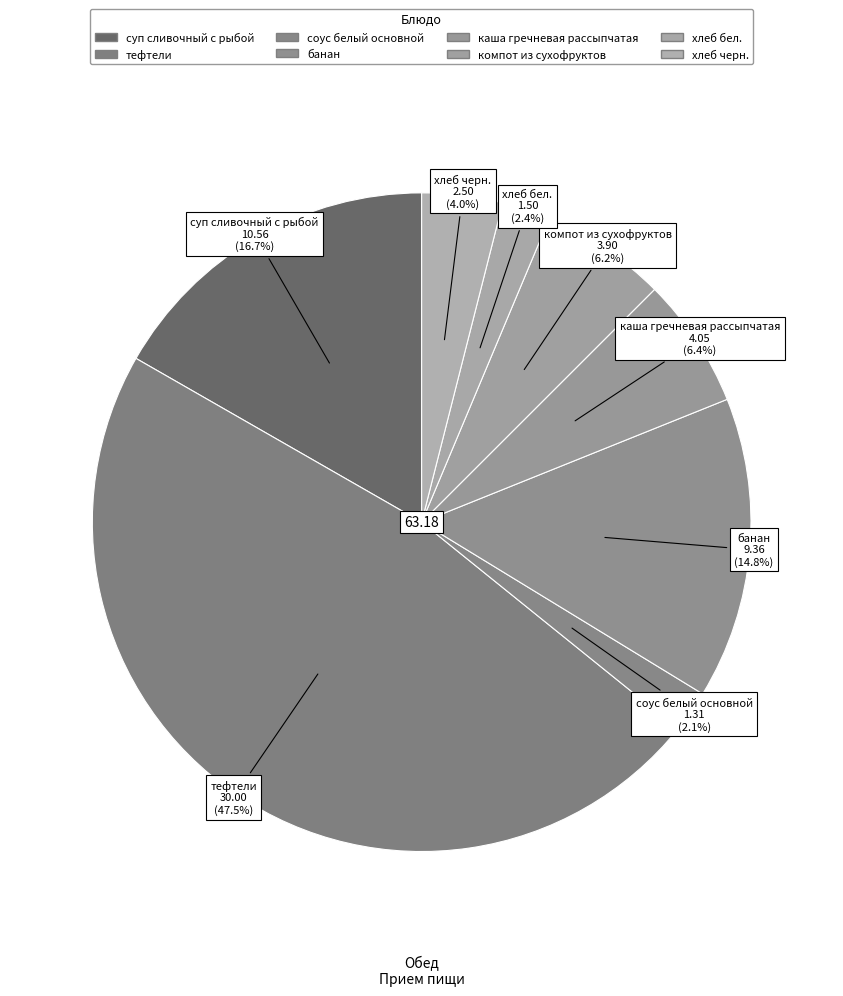

The компот из сухофруктов slice represents 12% of the pie. True or false?

False